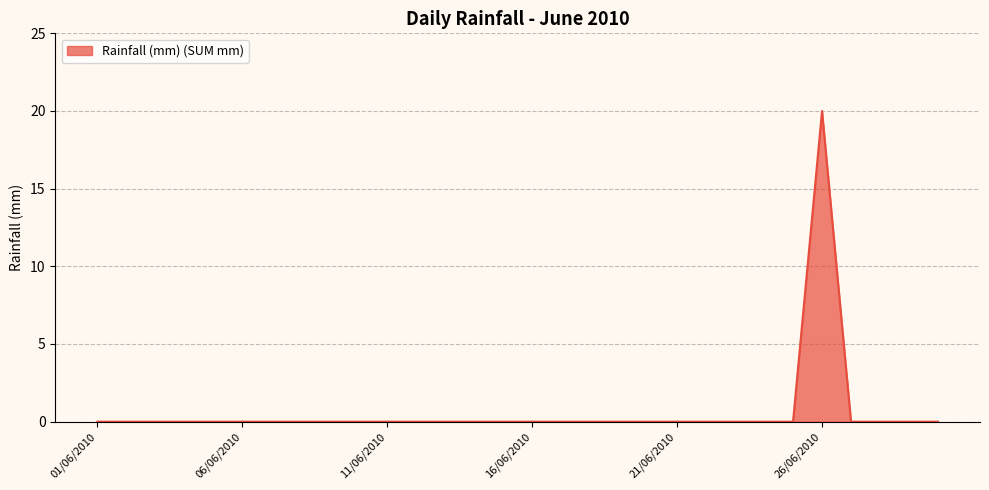

What is the greatest value displayed?

20